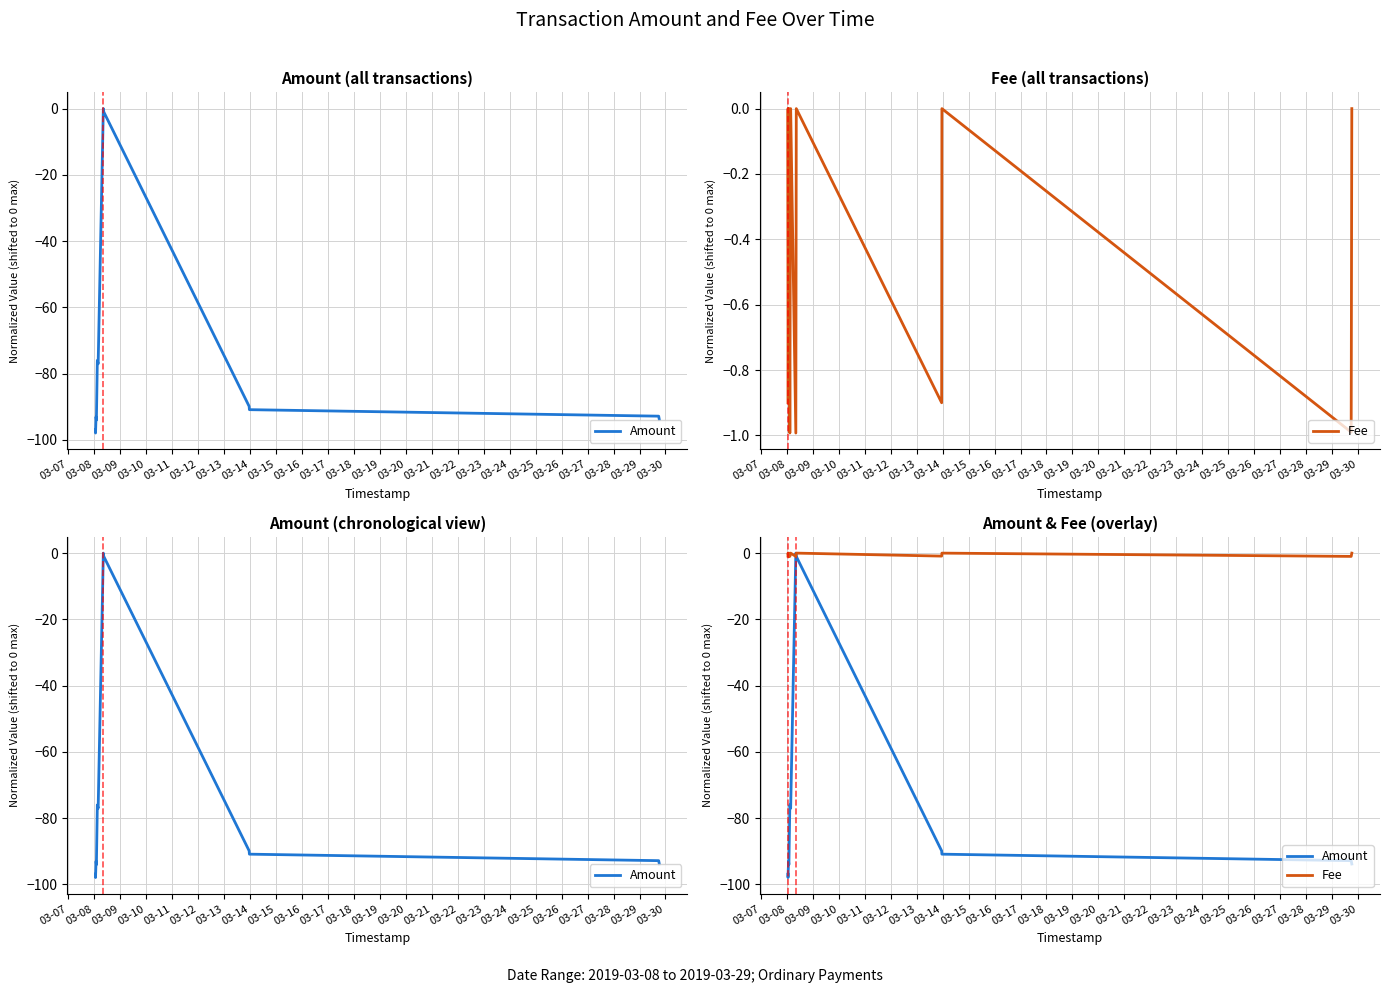

How many interior local valleys does the Fee series have?

5